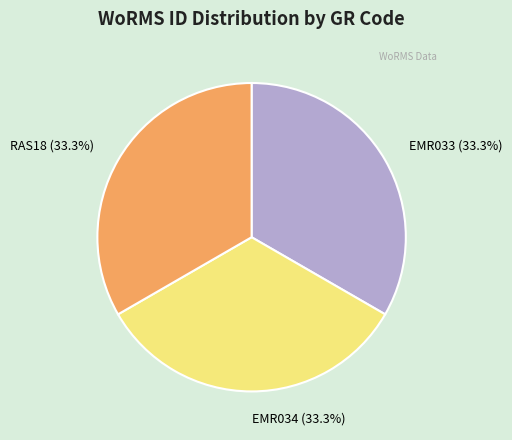

To the nearest percent, what is the average slice percentage?

33%